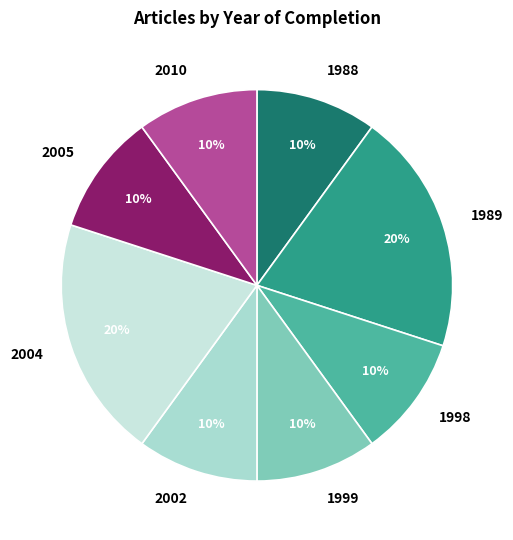

The 2002 slice represents 10% of the pie. True or false?

True